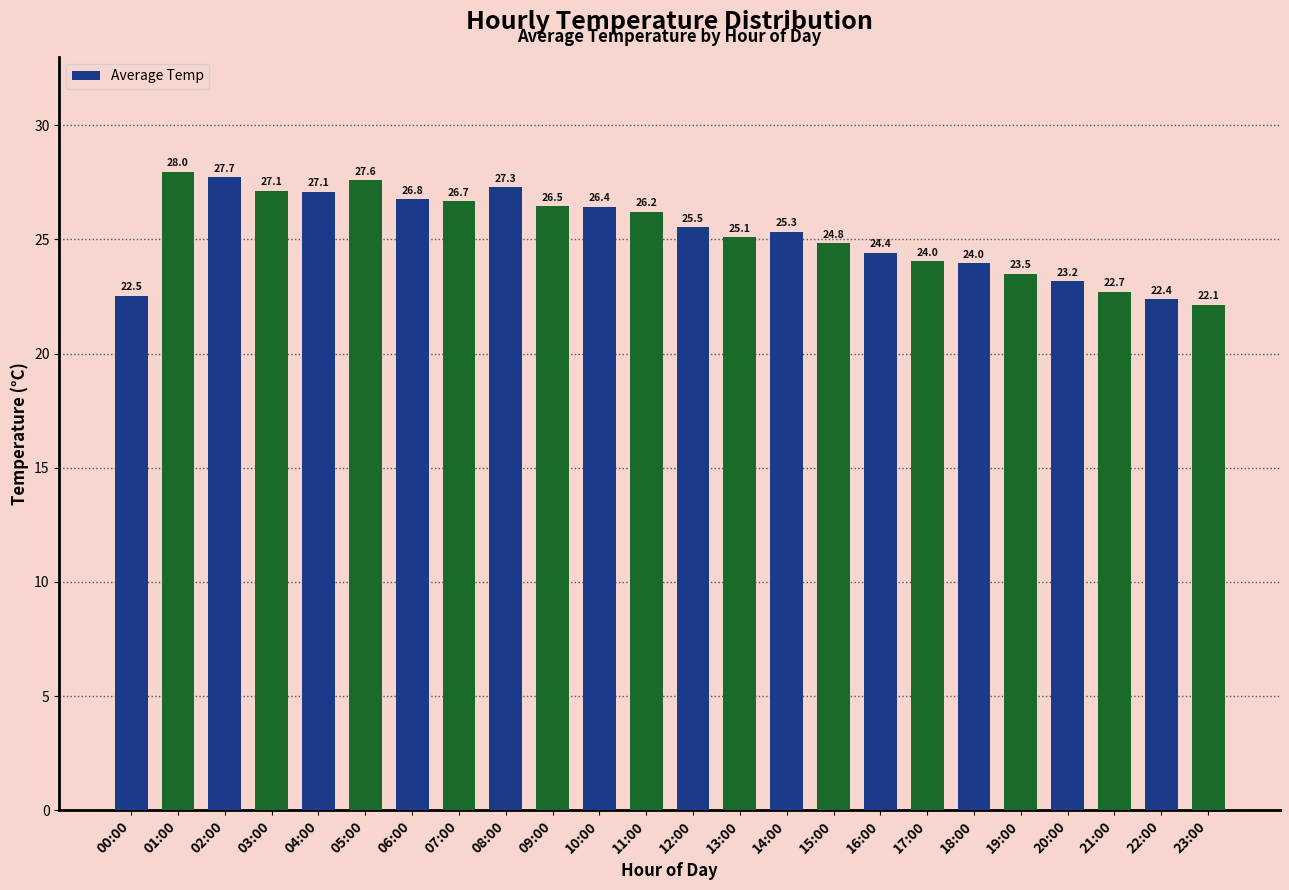

At which label is the value closest to 25?

13:00